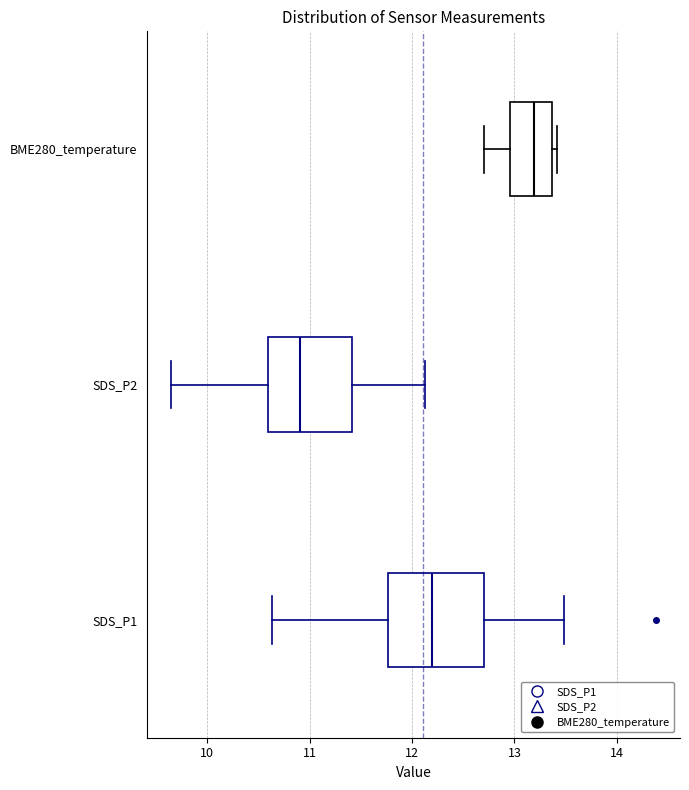

Which box has the furthest to the right median line?

BME280_temperature